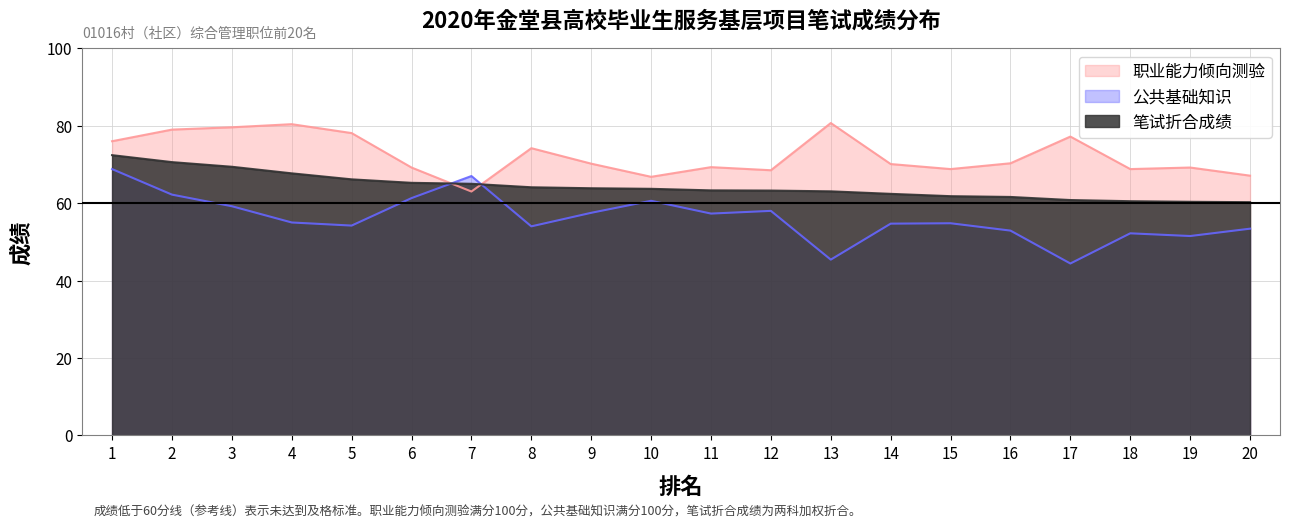

True or false: 职业能力倾向测验 and 笔试折合成绩 cross at least once.

True